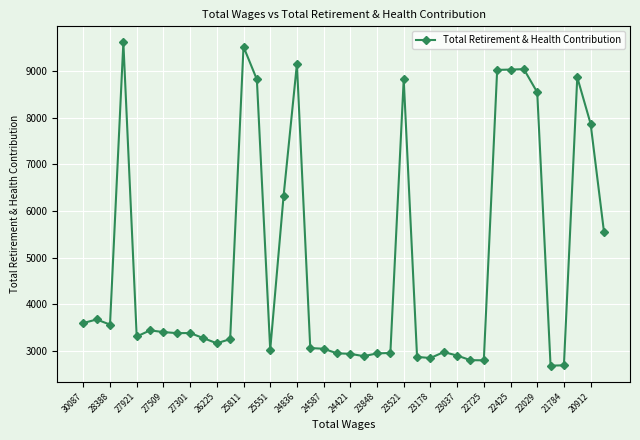

How many data points are less than 3380?

20